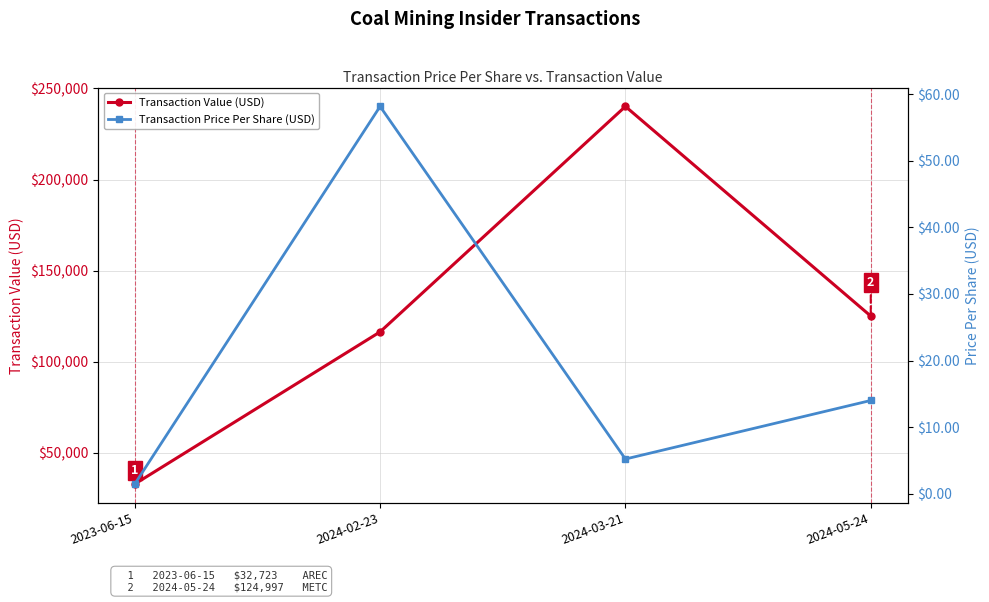

True or false: Transaction Price Per Share (USD) and Transaction Value (USD) intersect in this chart.

False